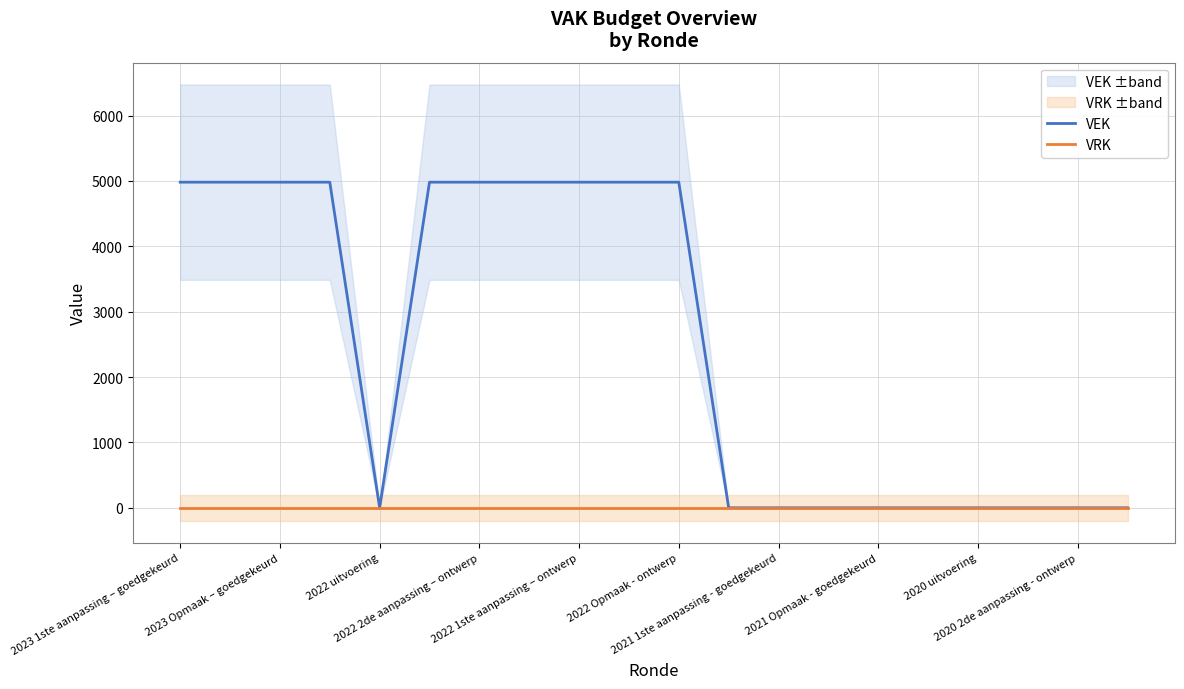

What is the sum of all VEK values?

49810